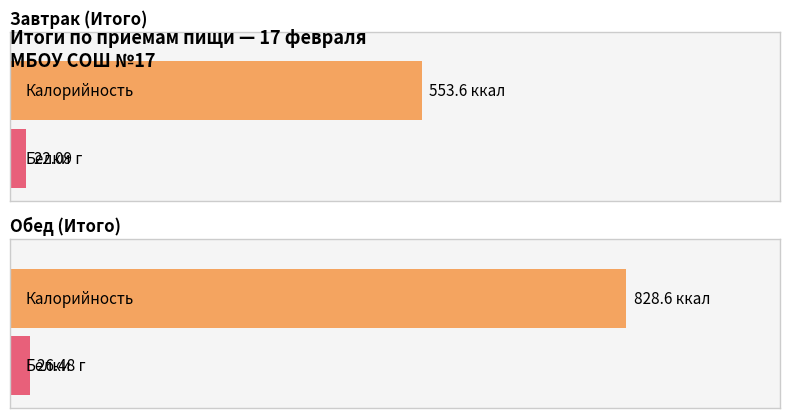

Are the bars horizontal?

Yes